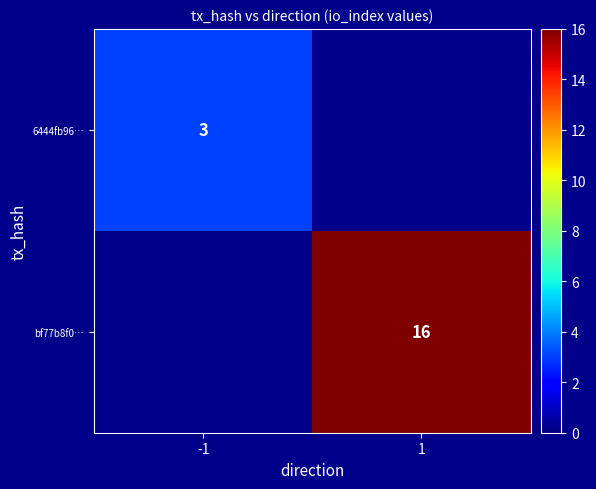

The value of 6444fb96… at -1 is 4. True or false?

False